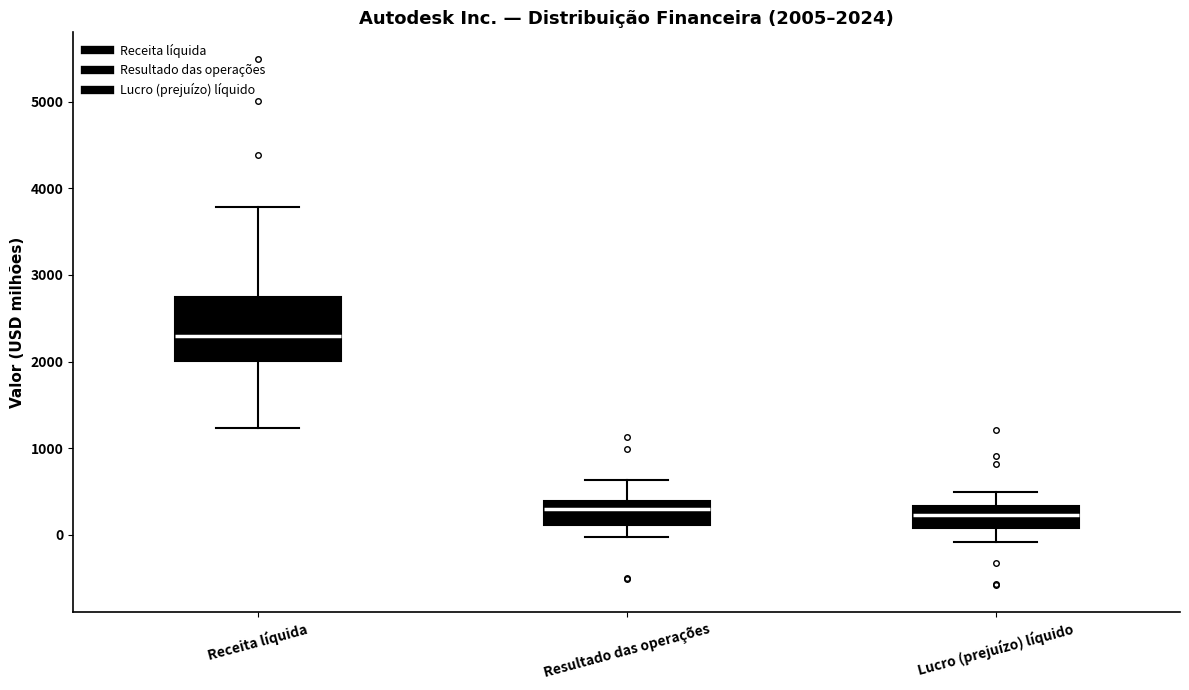

Comparing the boxes themselves (not the whiskers), which one is the tallest?

Receita líquida